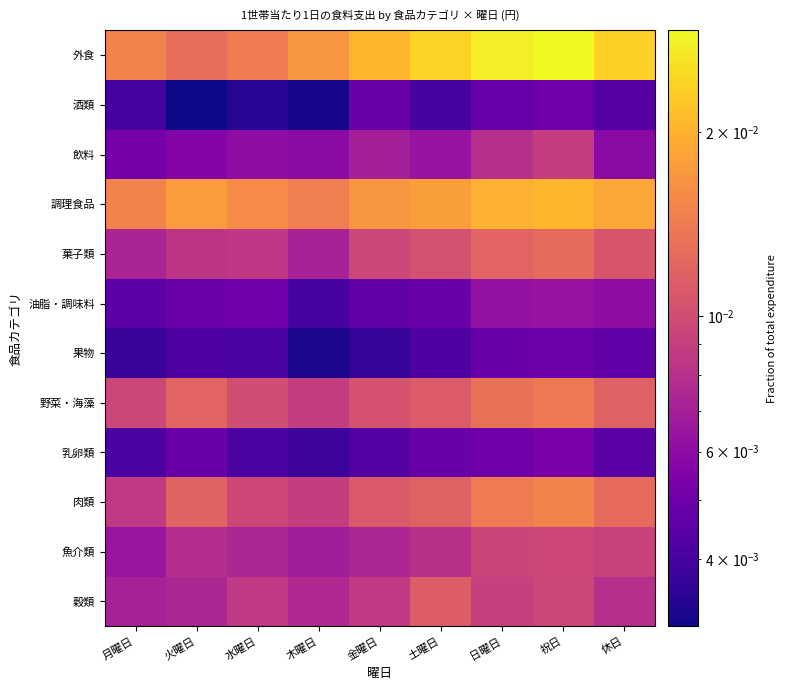

Reading left to right, what are all the values shown in this chart?

穀類: 月曜日=0.0	火曜日=0.0	水曜日=0.0	木曜日=0.0	金曜日=0.0	土曜日=0.0	日曜日=0.0	祝日=0.0	休日=0.0
魚介類: 月曜日=0.0	火曜日=0.0	水曜日=0.0	木曜日=0.0	金曜日=0.0	土曜日=0.0	日曜日=0.0	祝日=0.0	休日=0.0
肉類: 月曜日=0.0	火曜日=0.0	水曜日=0.0	木曜日=0.0	金曜日=0.0	土曜日=0.0	日曜日=0.0	祝日=0.0	休日=0.0
乳卵類: 月曜日=0.0	火曜日=0.0	水曜日=0.0	木曜日=0.0	金曜日=0.0	土曜日=0.0	日曜日=0.0	祝日=0.0	休日=0.0
野菜・海藻: 月曜日=0.0	火曜日=0.0	水曜日=0.0	木曜日=0.0	金曜日=0.0	土曜日=0.0	日曜日=0.0	祝日=0.0	休日=0.0
果物: 月曜日=0.0	火曜日=0.0	水曜日=0.0	木曜日=0.0	金曜日=0.0	土曜日=0.0	日曜日=0.0	祝日=0.0	休日=0.0
油脂・調味料: 月曜日=0.0	火曜日=0.0	水曜日=0.0	木曜日=0.0	金曜日=0.0	土曜日=0.0	日曜日=0.0	祝日=0.0	休日=0.0
菓子類: 月曜日=0.0	火曜日=0.0	水曜日=0.0	木曜日=0.0	金曜日=0.0	土曜日=0.0	日曜日=0.0	祝日=0.0	休日=0.0
調理食品: 月曜日=0.0	火曜日=0.0	水曜日=0.0	木曜日=0.0	金曜日=0.0	土曜日=0.0	日曜日=0.0	祝日=0.0	休日=0.0
飲料: 月曜日=0.0	火曜日=0.0	水曜日=0.0	木曜日=0.0	金曜日=0.0	土曜日=0.0	日曜日=0.0	祝日=0.0	休日=0.0
酒類: 月曜日=0.0	火曜日=0.0	水曜日=0.0	木曜日=0.0	金曜日=0.0	土曜日=0.0	日曜日=0.0	祝日=0.0	休日=0.0
外食: 月曜日=0.0	火曜日=0.0	水曜日=0.0	木曜日=0.0	金曜日=0.0	土曜日=0.0	日曜日=0.0	祝日=0.0	休日=0.0